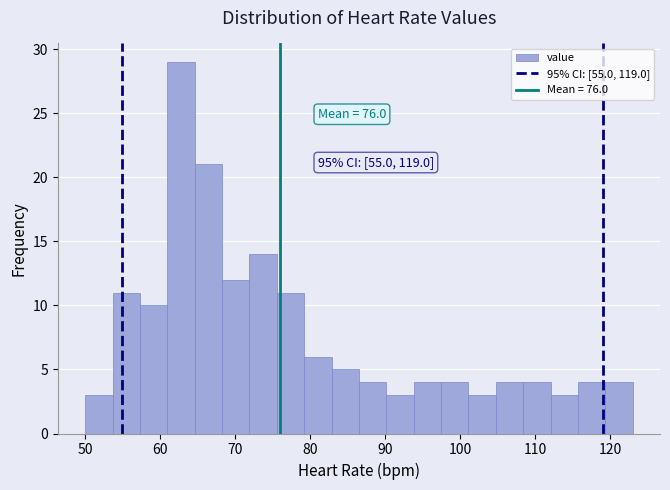

Read against the x-axis, roughly where is the centre of the tallest bar?

63